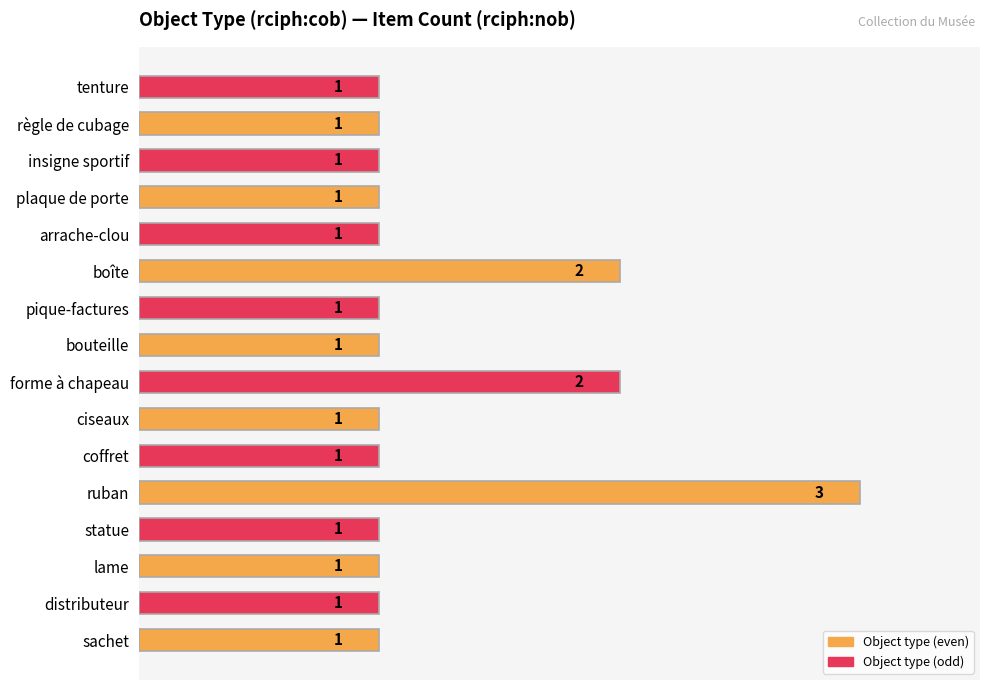

What is the sum of the values at statue and ruban?

4